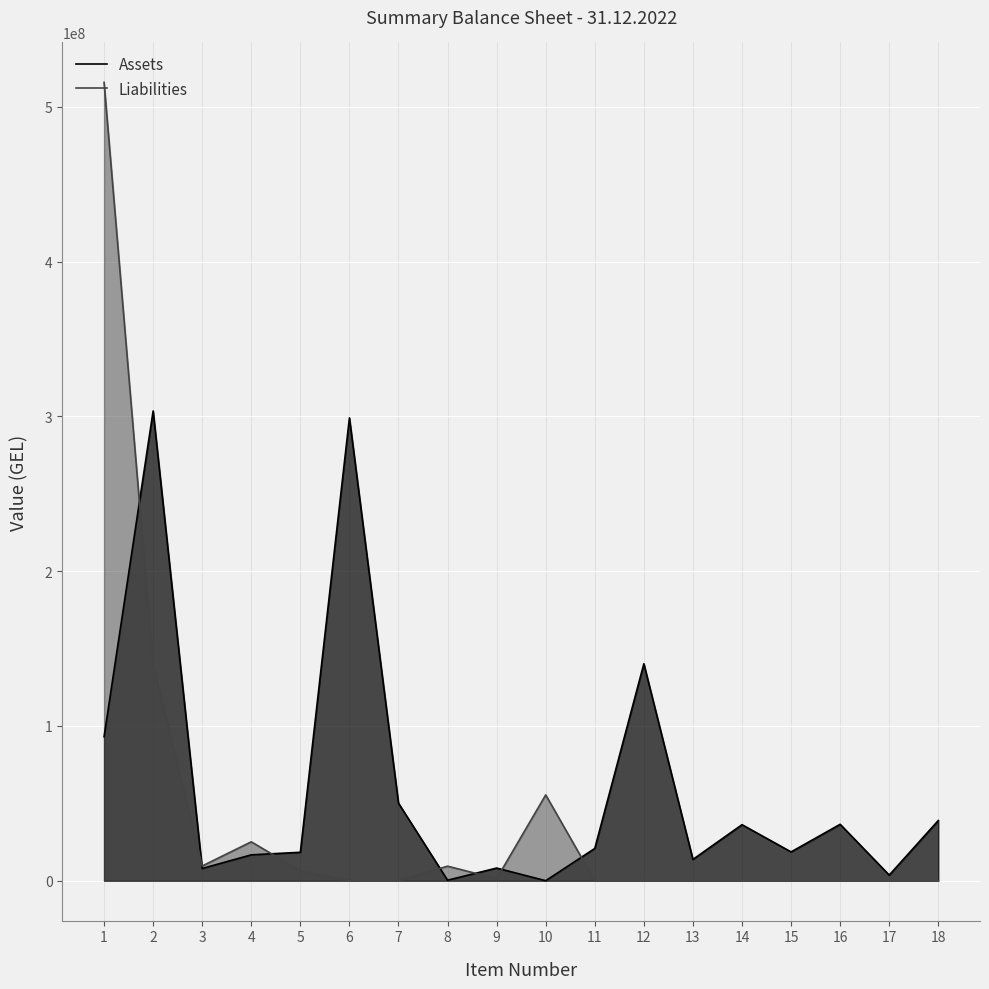

What is the maximum value for Liabilities?

515818205.8